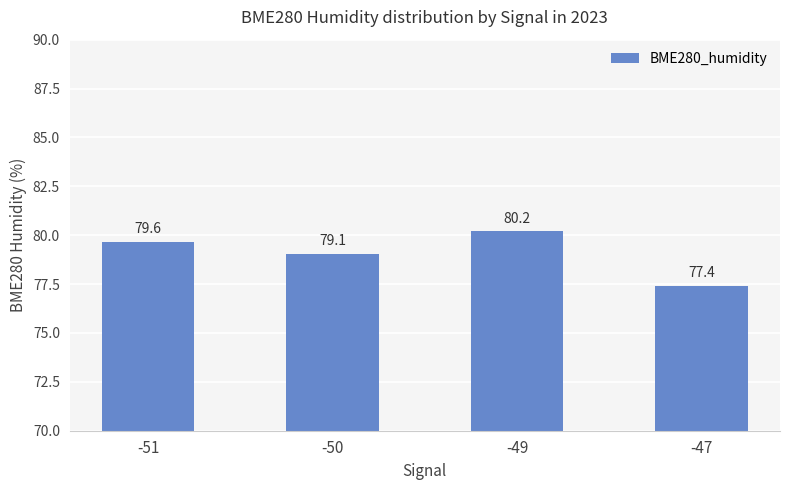

Where does the data first go above 79?

-51